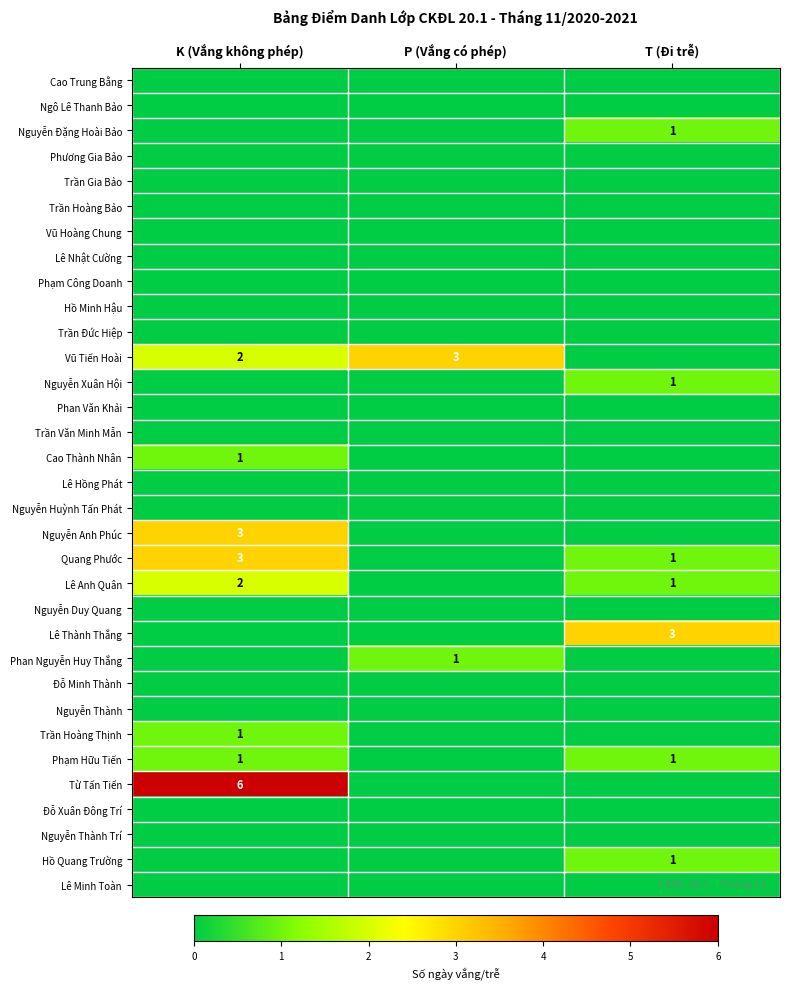

What is the spread (max minus min) of values at T (Đi trễ)?

3